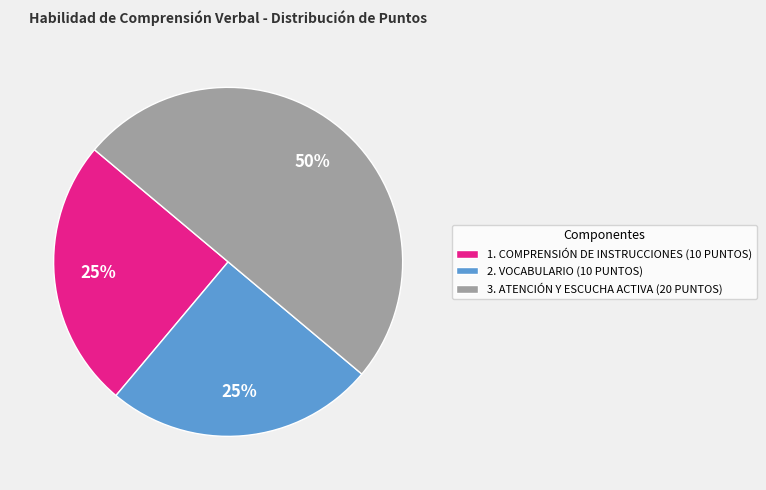

Does 2. VOCABULARIO (10 PUNTOS) represent more than half of the total?

No